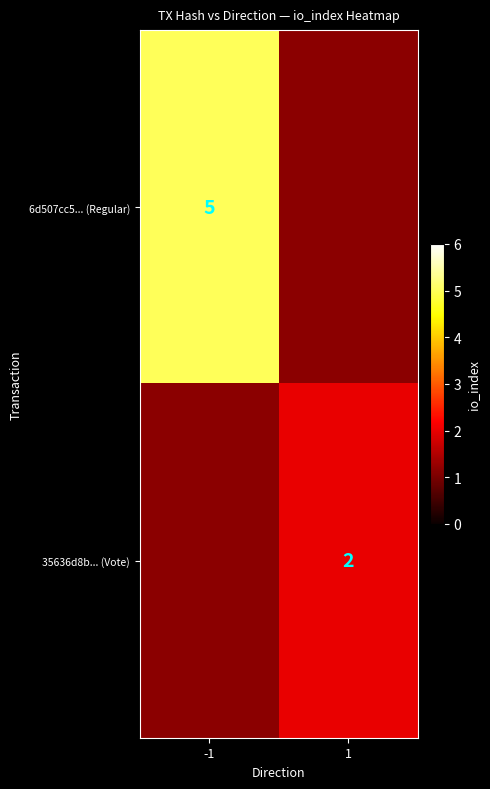

The 35636d8b... (Vote) series shows 3 at 1. True or false?

False